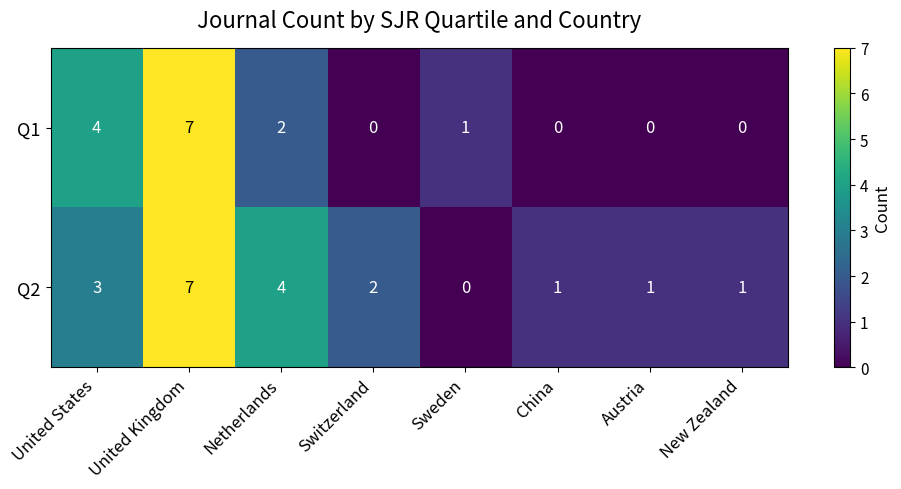

Rank the series at Sweden from lowest to highest value.

Q2, Q1